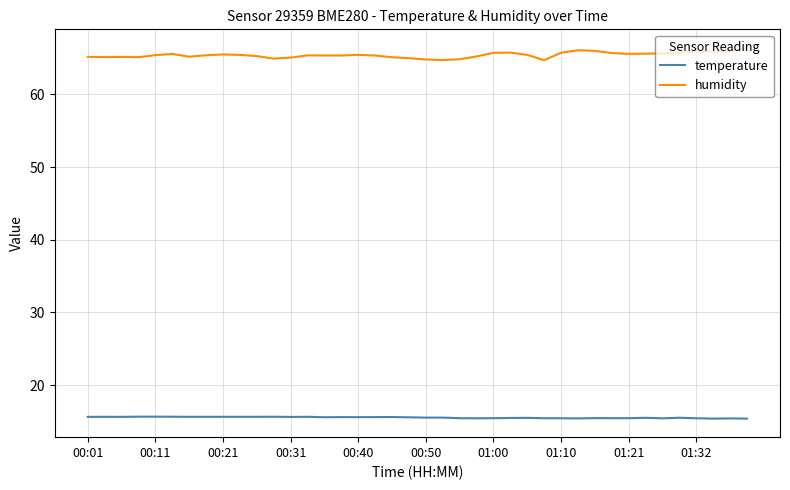

List the series in order of their peak value, highest first.

humidity, temperature